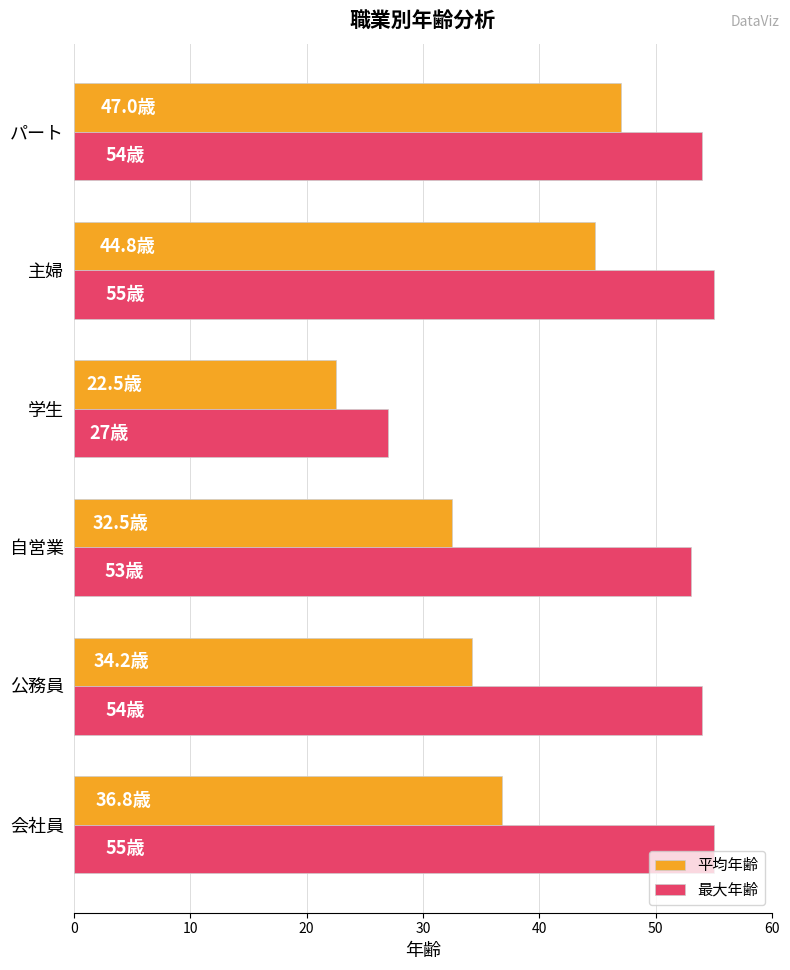

List the series in order of their peak value, lowest first.

平均年齢, 最大年齢